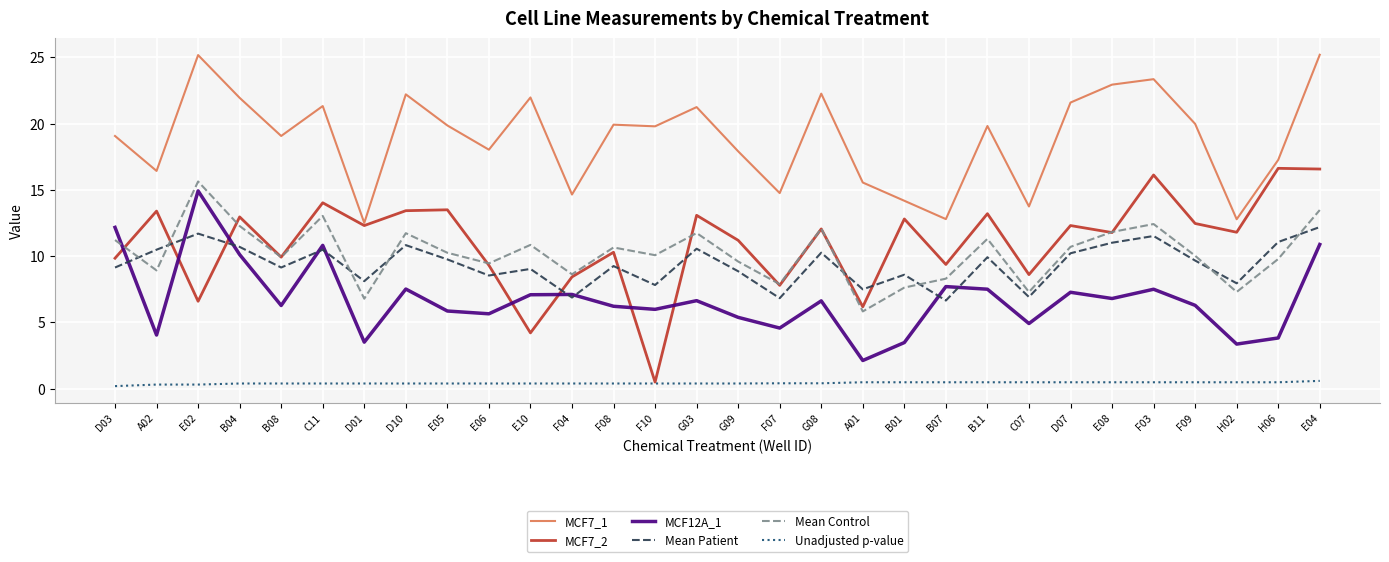

At which label does MCF7_1 reach its minimum?

D01